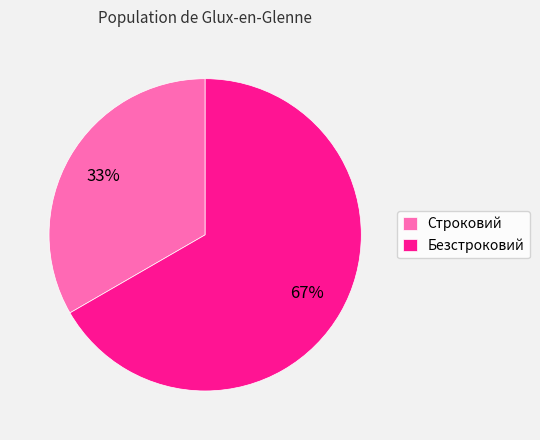

Which category has the smallest portion of the pie?

Строковий